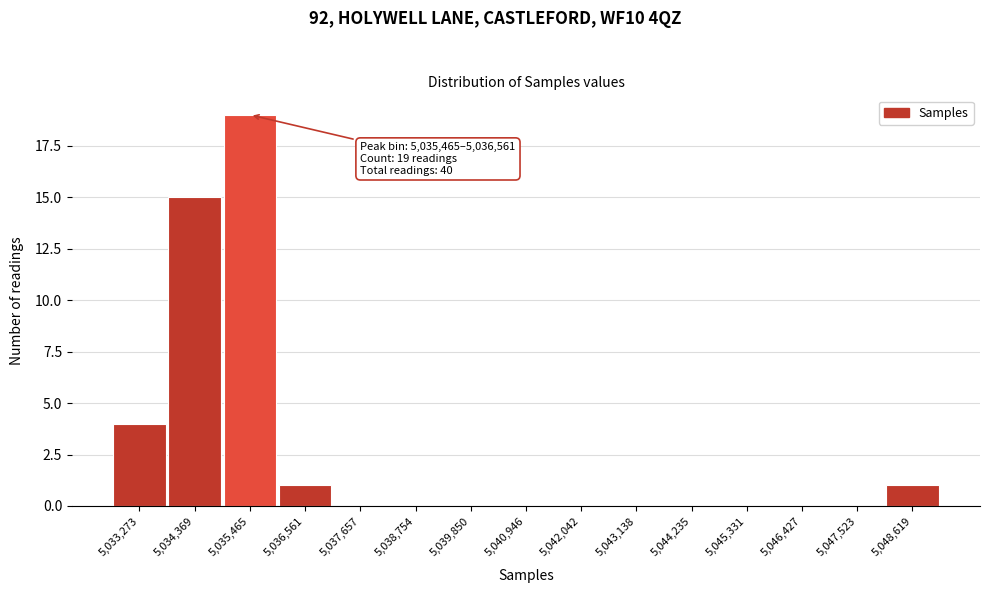

Reading right to left, extract all data points from this chart.

5,048,619=1	5,047,523=0	5,046,427=0	5,045,331=0	5,044,235=0	5,043,138=0	5,042,042=0	5,040,946=0	5,039,850=0	5,038,754=0	5,037,657=0	5,036,561=1	5,035,465=19	5,034,369=15	5,033,273=4